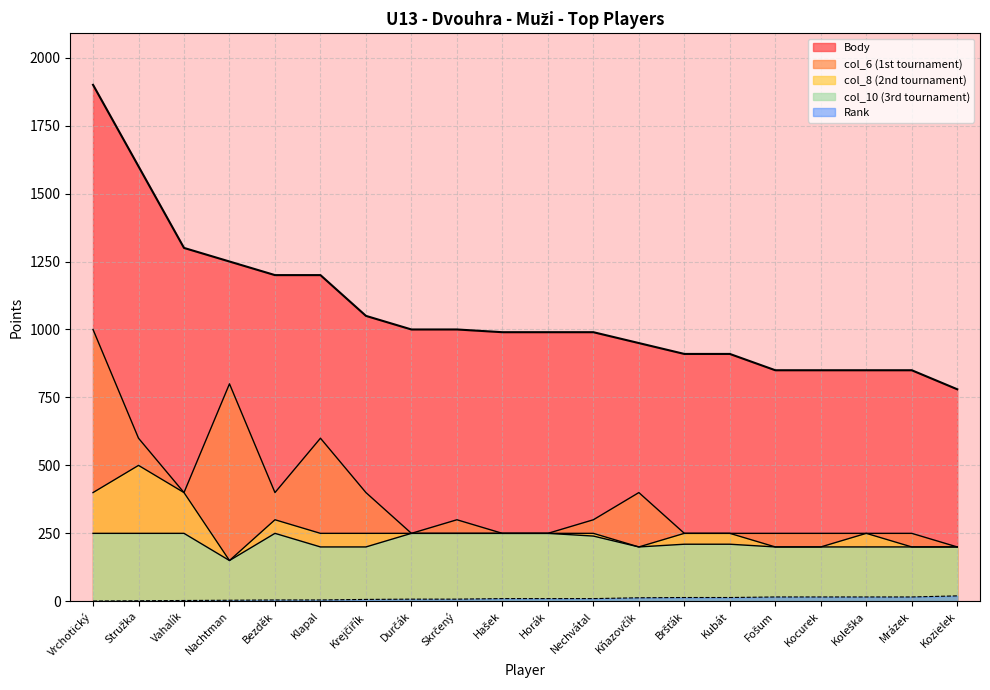

What is the lowest value of the col_8 series?

150